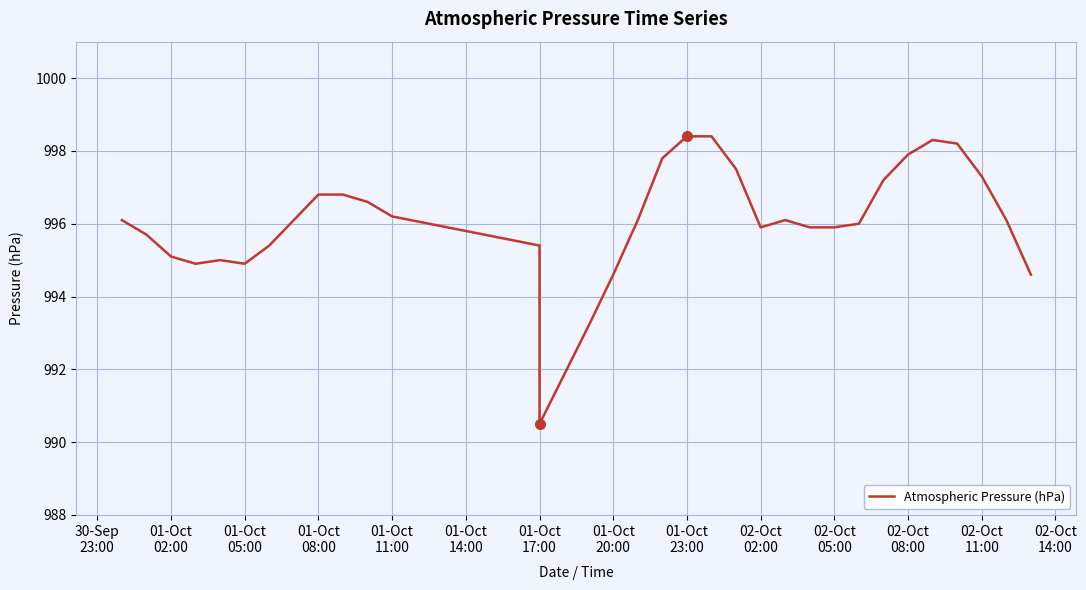

What is the difference between the maximum and second lowest values?

5.2